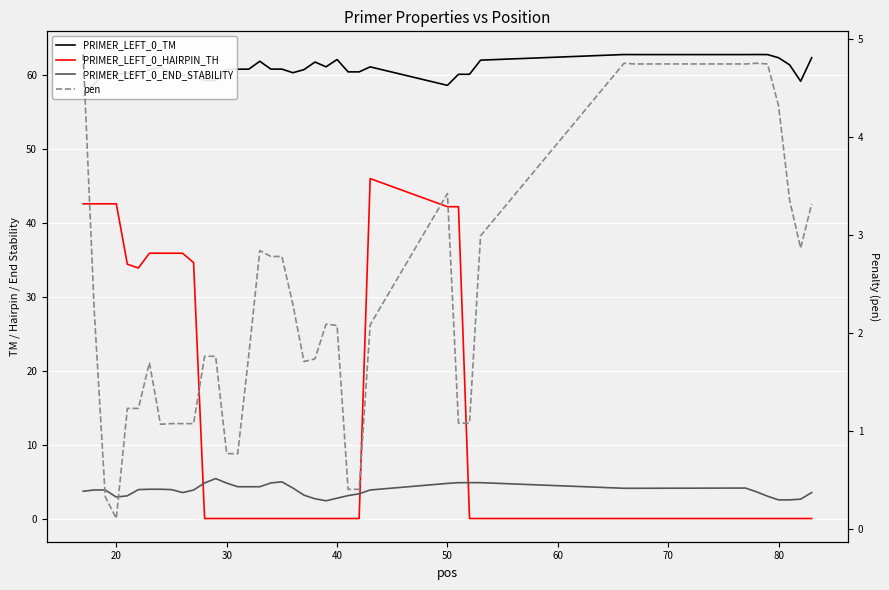

How many categories are shown in the chart?

40